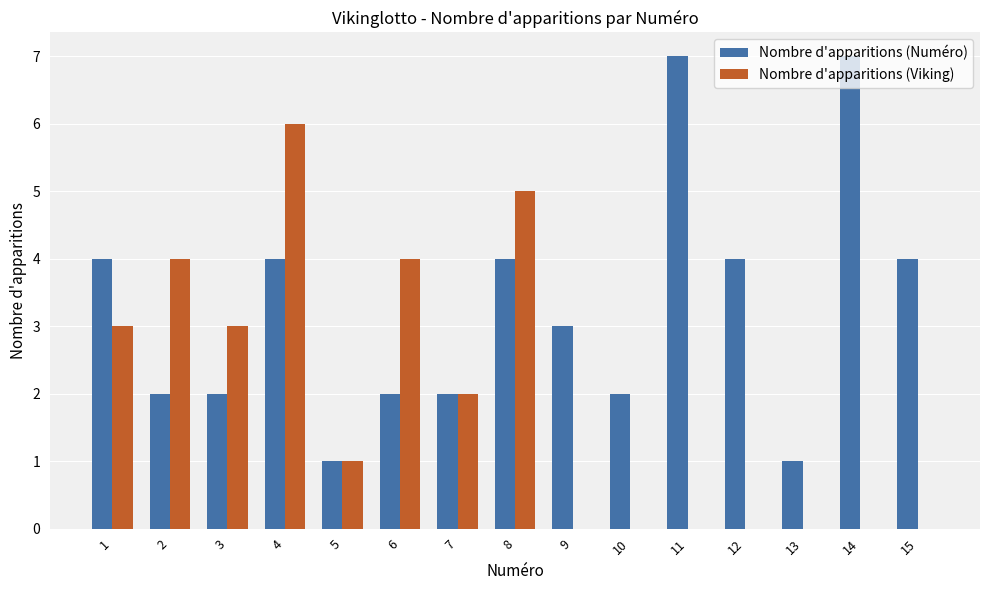

Is the value of Nombre d'apparitions (Numéro) at 7 greater than the value of Nombre d'apparitions (Viking) at 13?

Yes